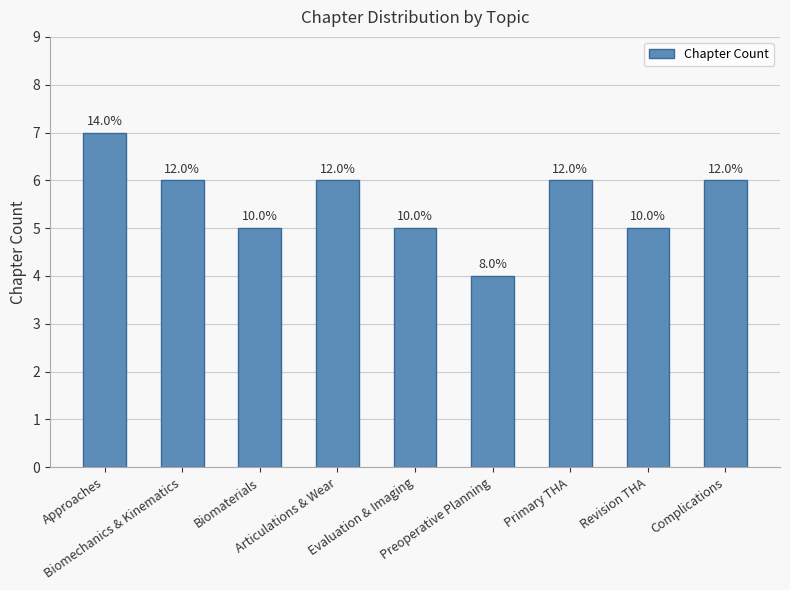

Are the bars horizontal?

No